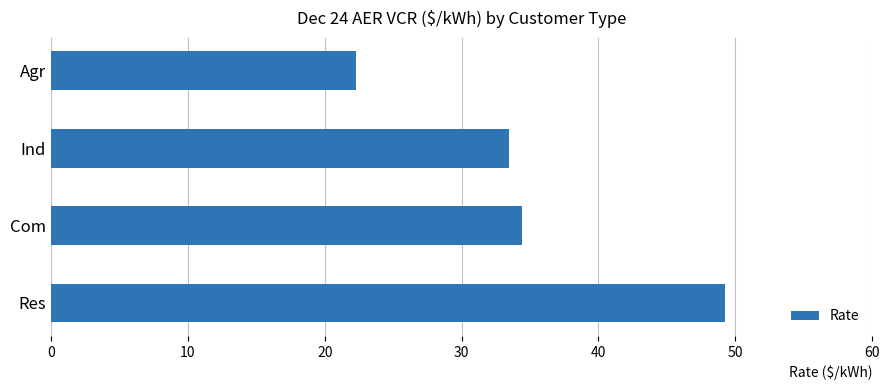

What is the change in value from Ind to Agr?

-11.2